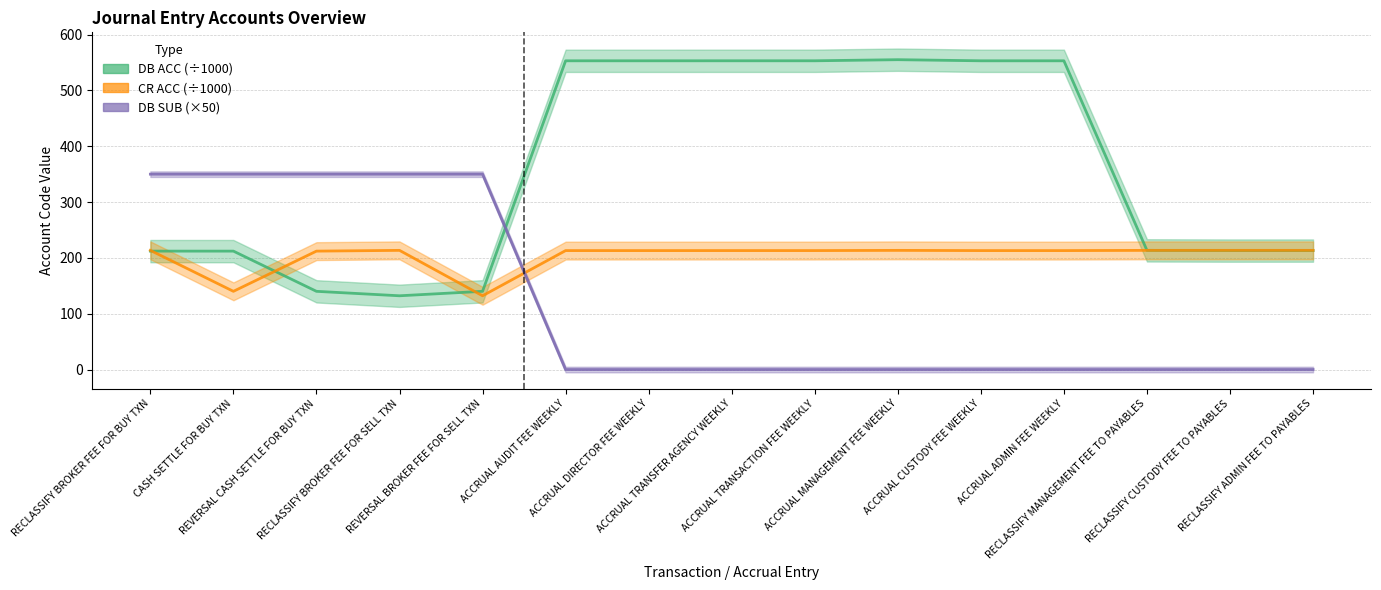

The DB ACC (÷1000) series shows 819.5 at ACCRUAL TRANSFER AGENCY WEEKLY. True or false?

False